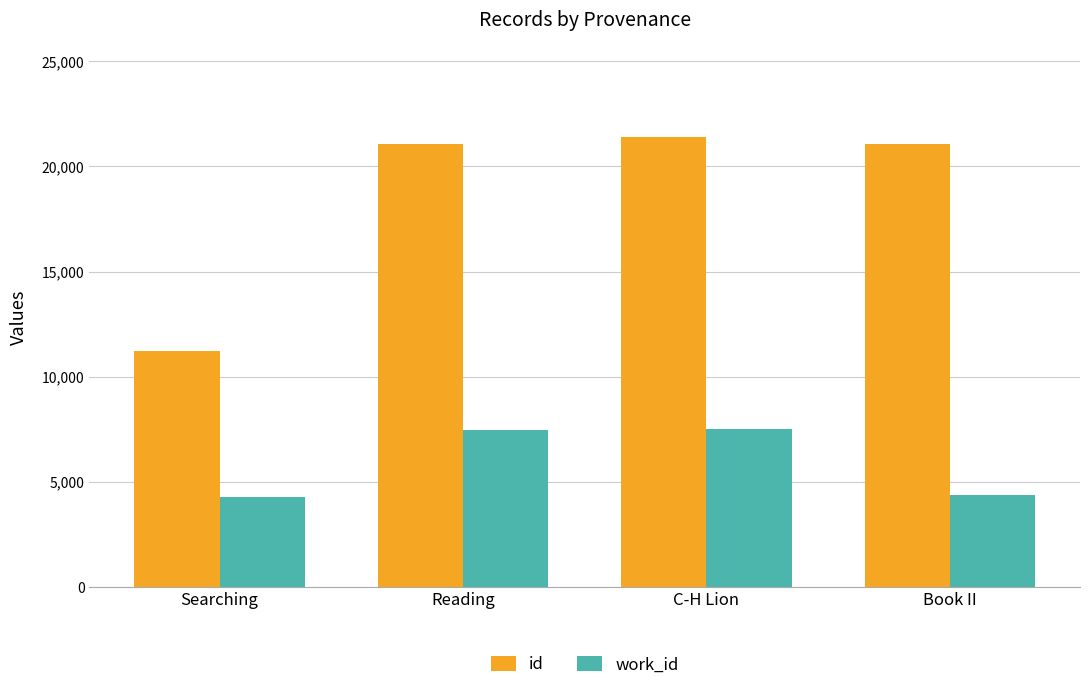

What is the minimum value for id?

11235